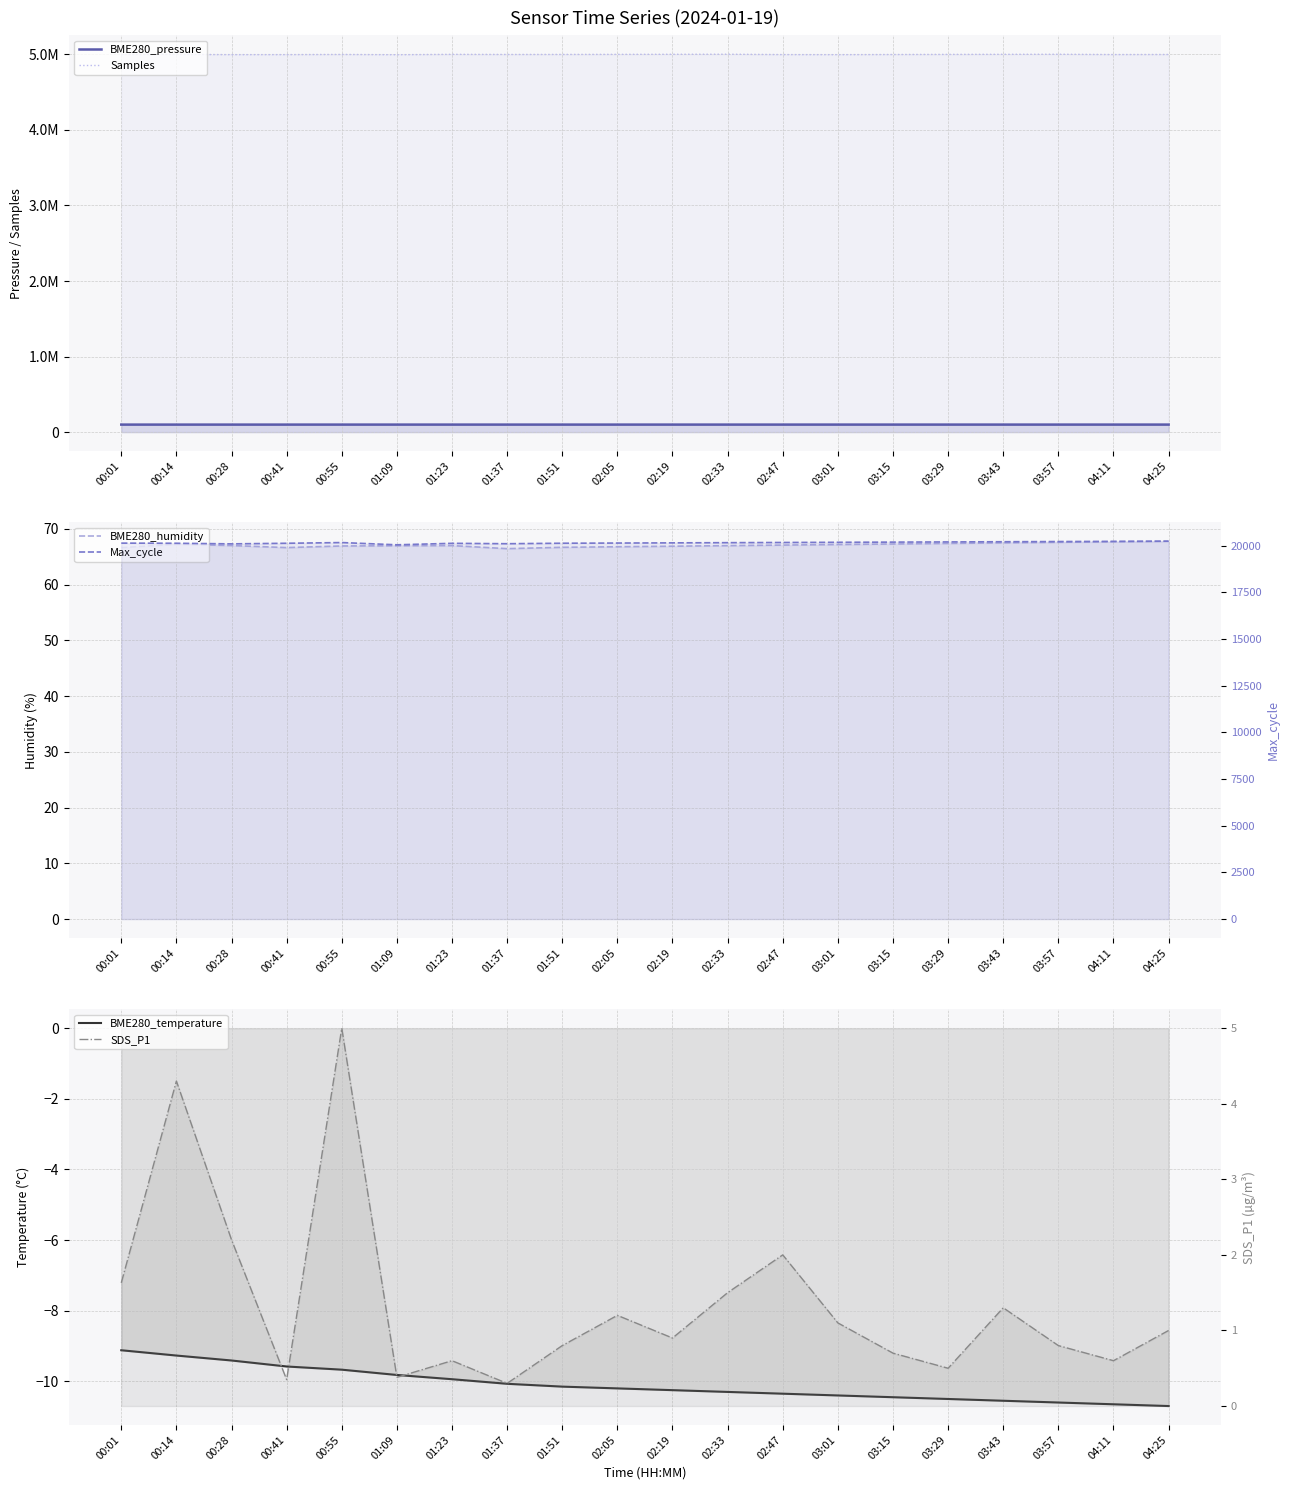

True or false: Samples and BME280_pressure intersect in this chart.

False